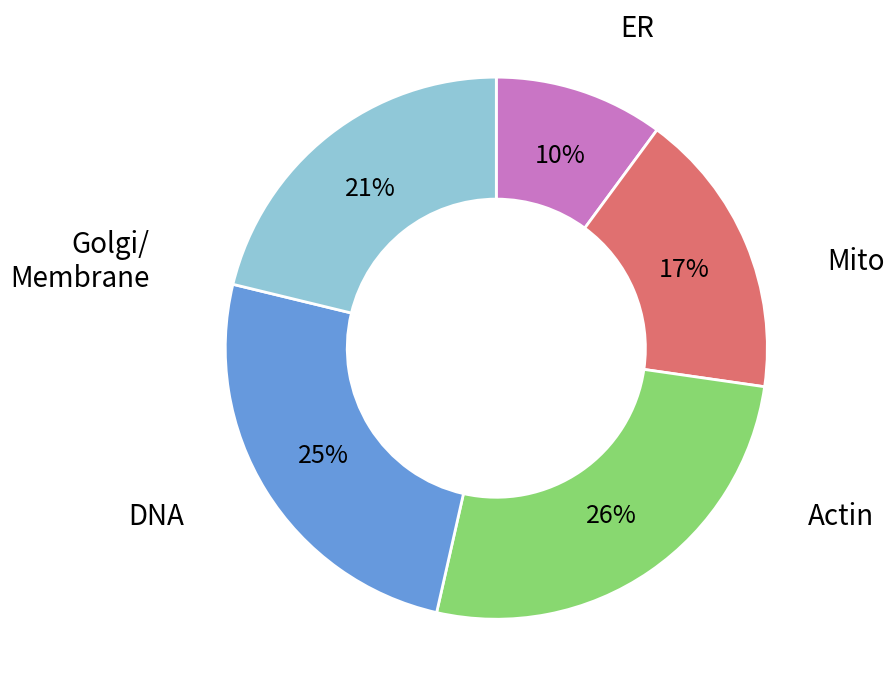

Is there a majority slice in this chart?

No